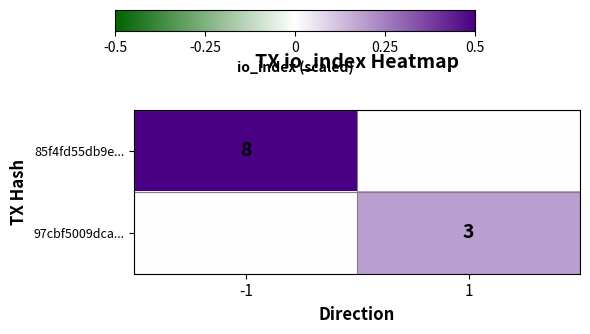

True or false: 85f4fd55db9e... has a value of 11 at -1.

False